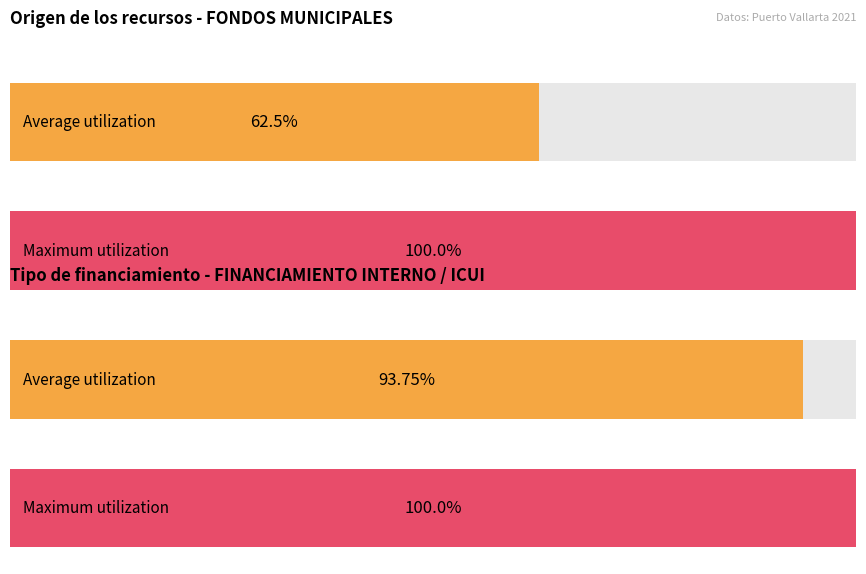

The value at FONDOS MUNICIPALES is 2. True or false?

False